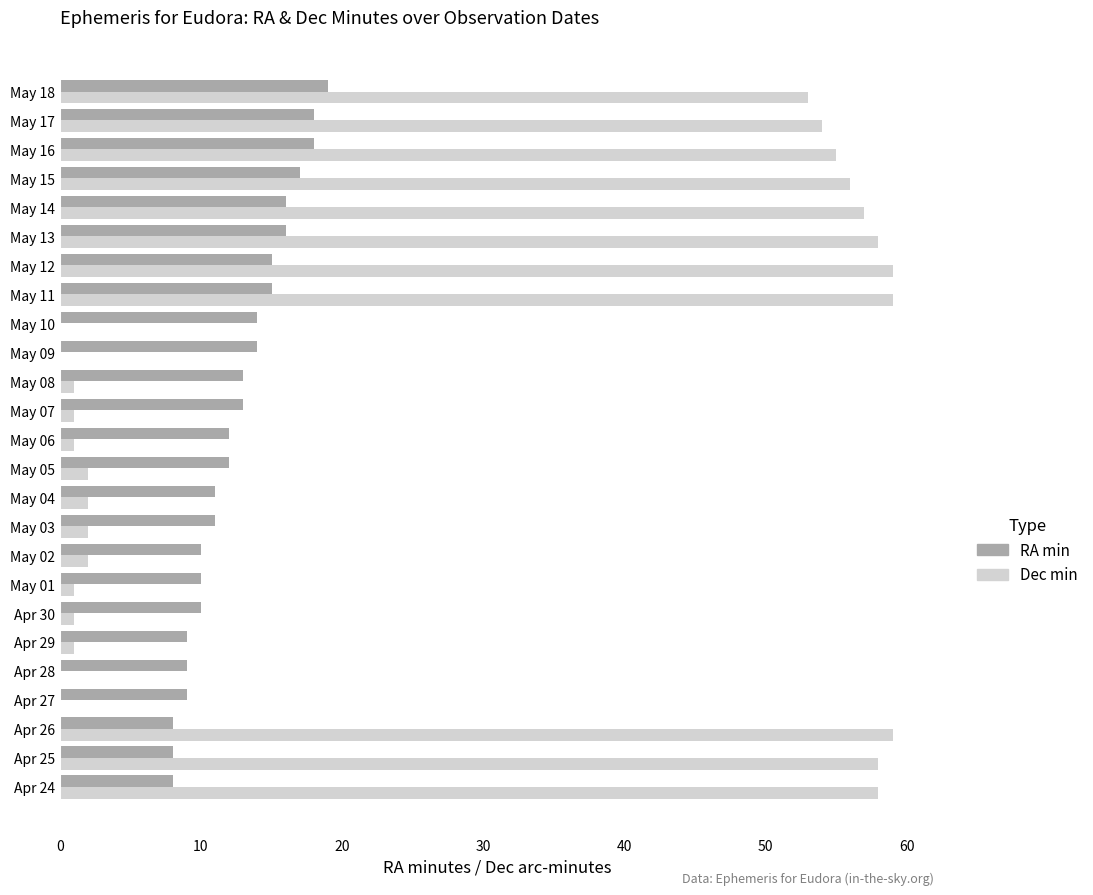

The RA min series shows 11 at May 03. True or false?

True